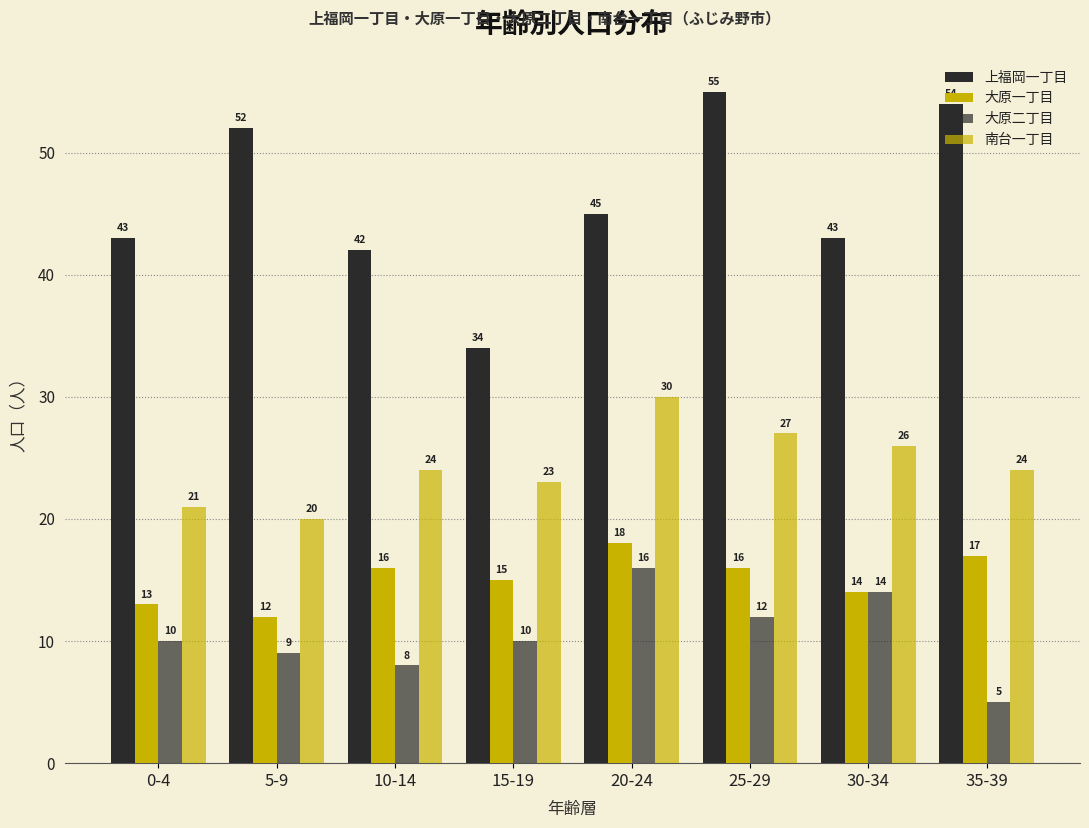

How many bars are there in each group?

4